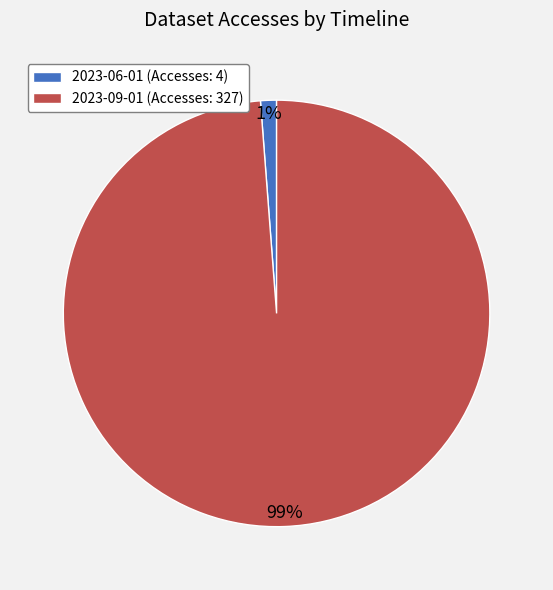

To the nearest percent, what percentage of the pie is 2023-06-01?

1%